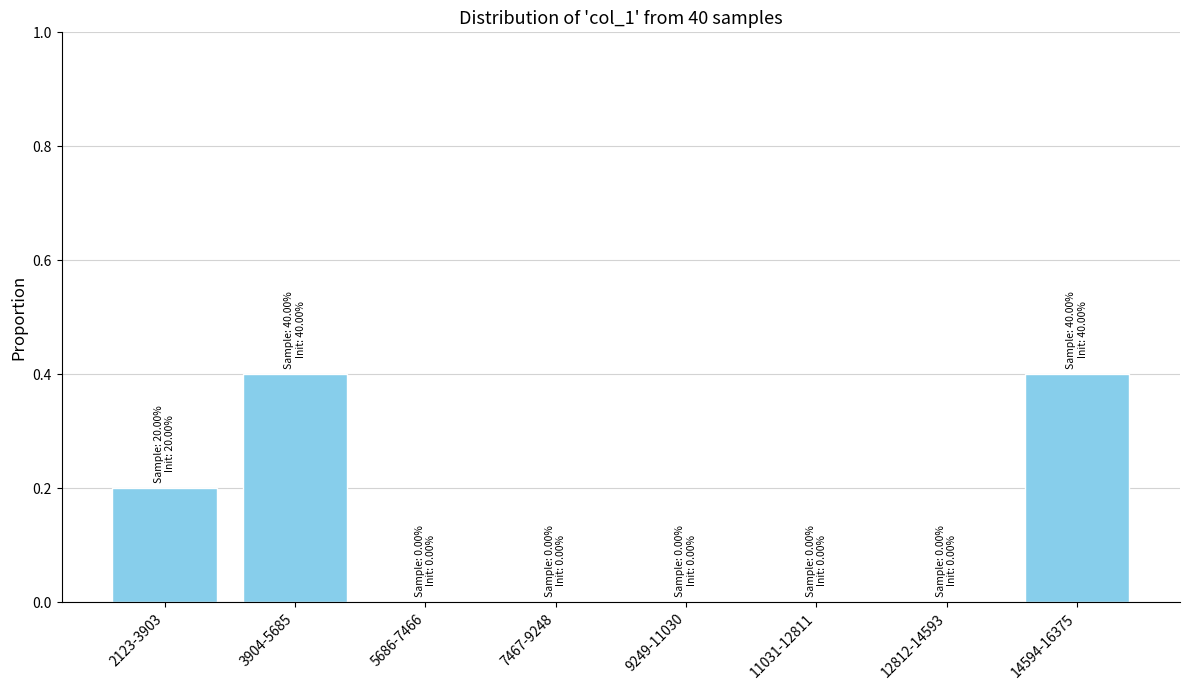

Reading left to right, extract all data points from this chart.

2123-3903=0.2	3904-5685=0.4	5686-7466=0.0	7467-9248=0.0	9249-11030=0.0	11031-12811=0.0	12812-14593=0.0	14594-16375=0.4